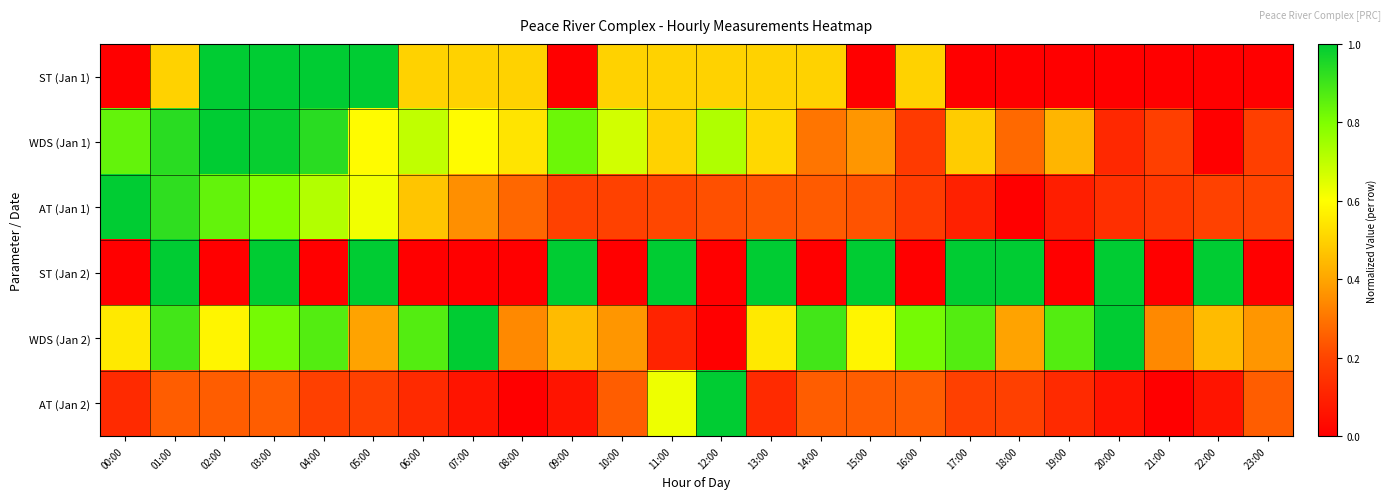

At which category is the sum across all series the highest?

03:00